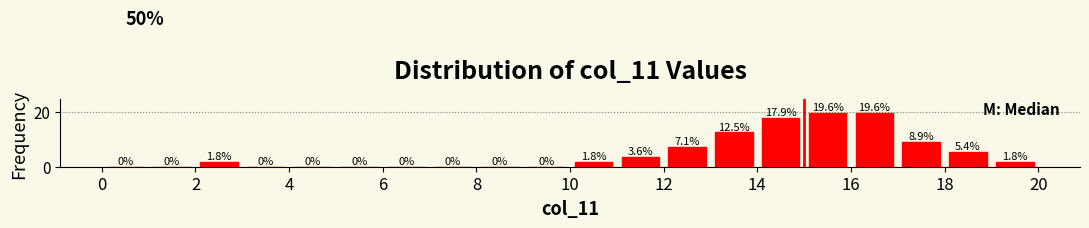

How tall is the bar that spans 18 to 19 on the x-axis?

5.4